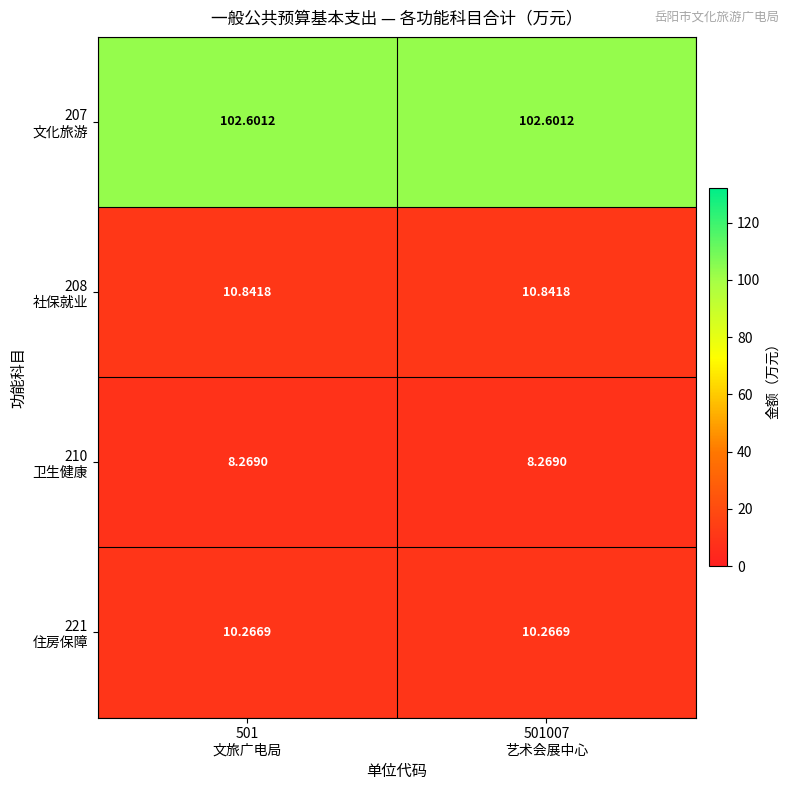

Rank the series at 501 文旅广电局 from lowest to highest value.

210 卫生健康, 221 住房保障, 208 社保就业, 207 文化旅游